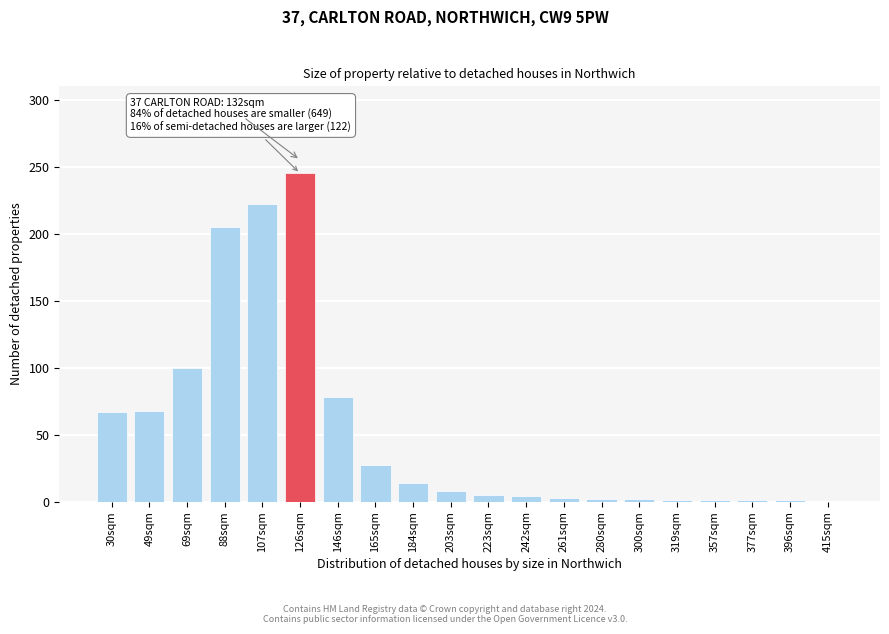

What is the greatest value displayed?

245